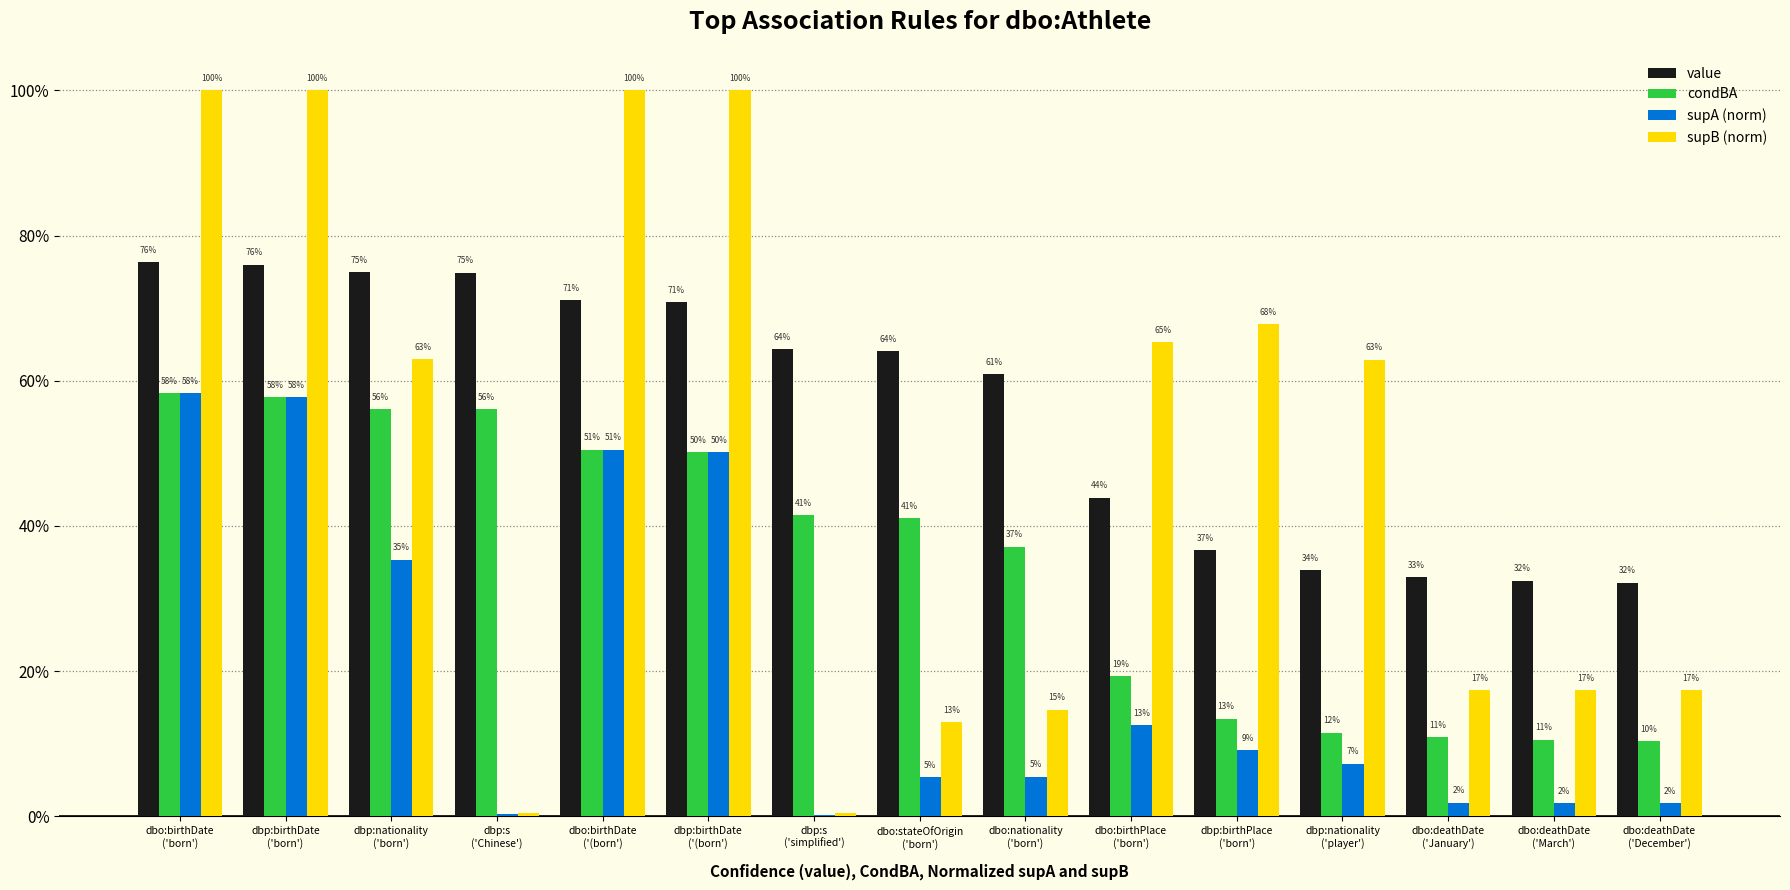

What value does the value series have at dbo:deathDate
('December')?

0.3